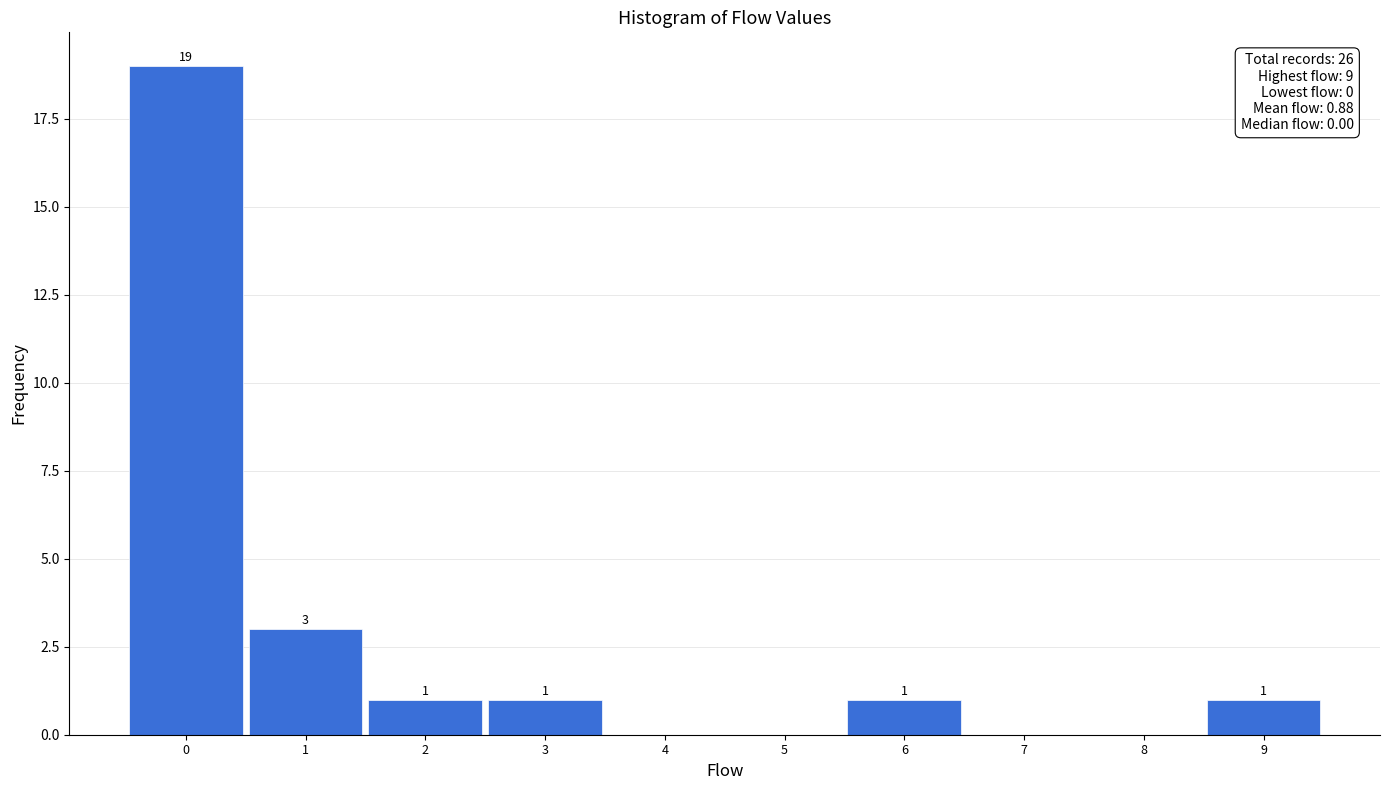

Over which range of the x-axis is the bar tallest?

-0.5 to 0.5